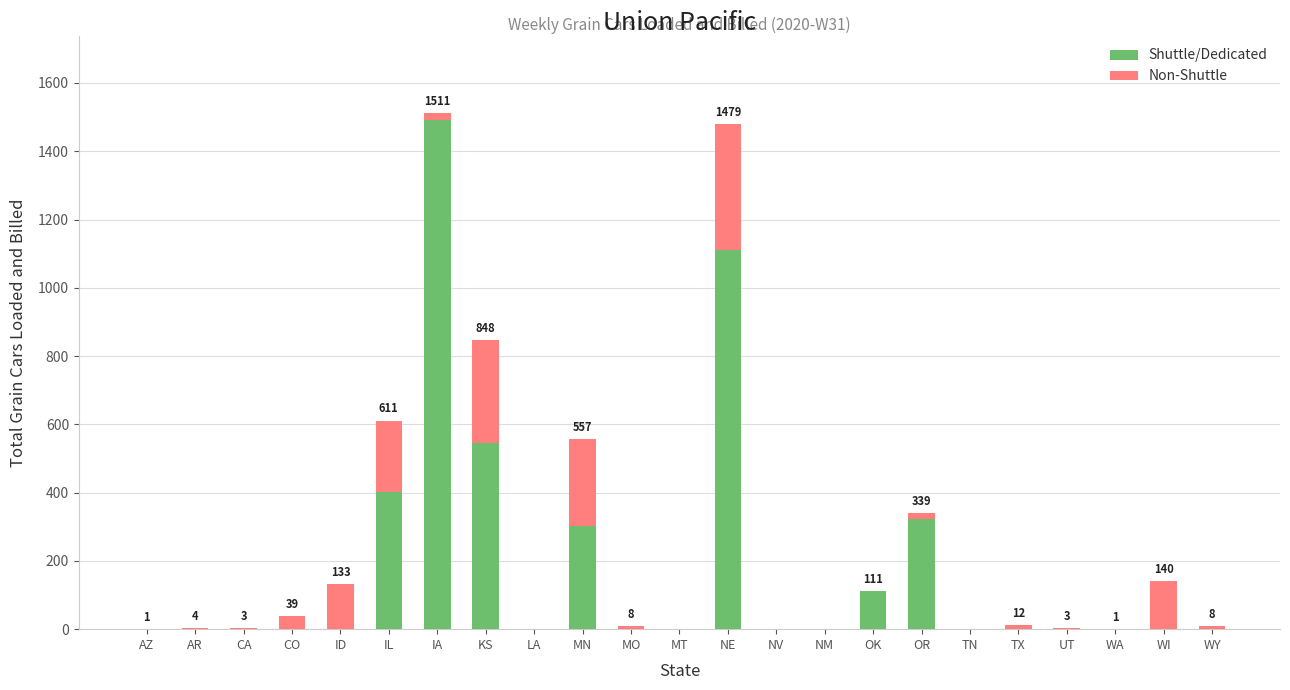

Are the bars grouped side by side (vs. stacked)?

No